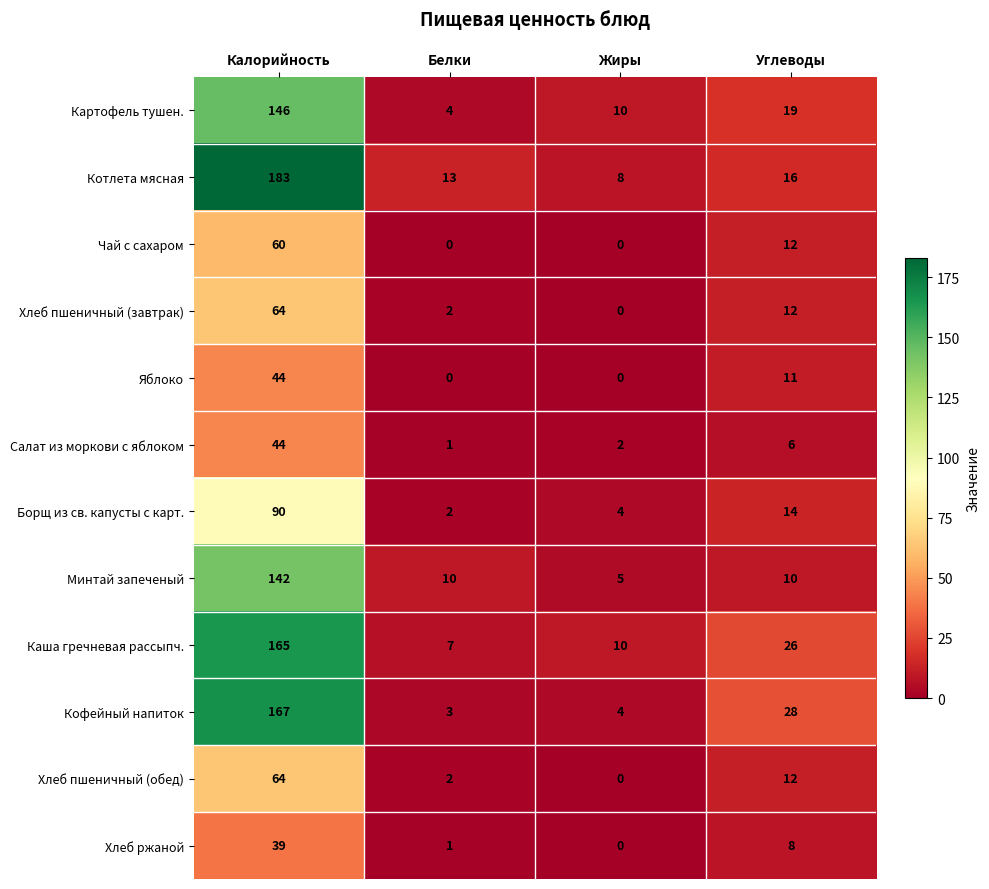

At which category does the chart reach its peak across all series?

Калорийность